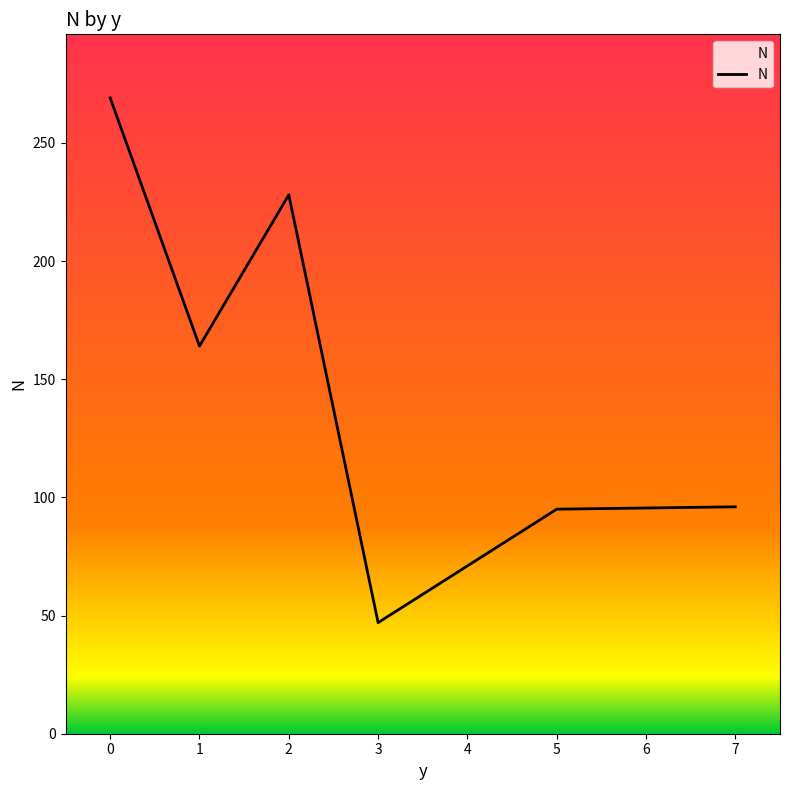

How many lines are shown in the chart?

1